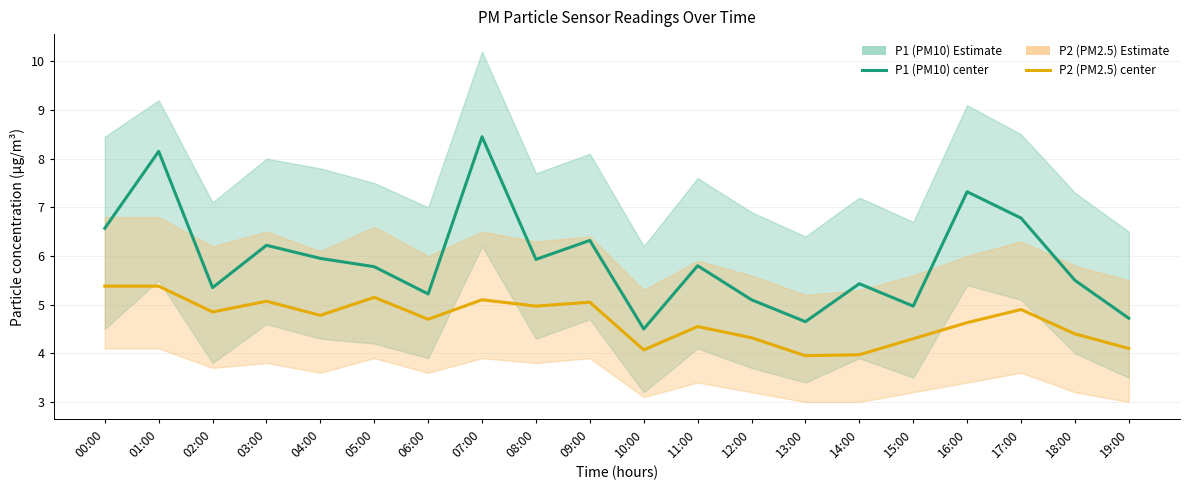

What position from the right is 16:00?

4